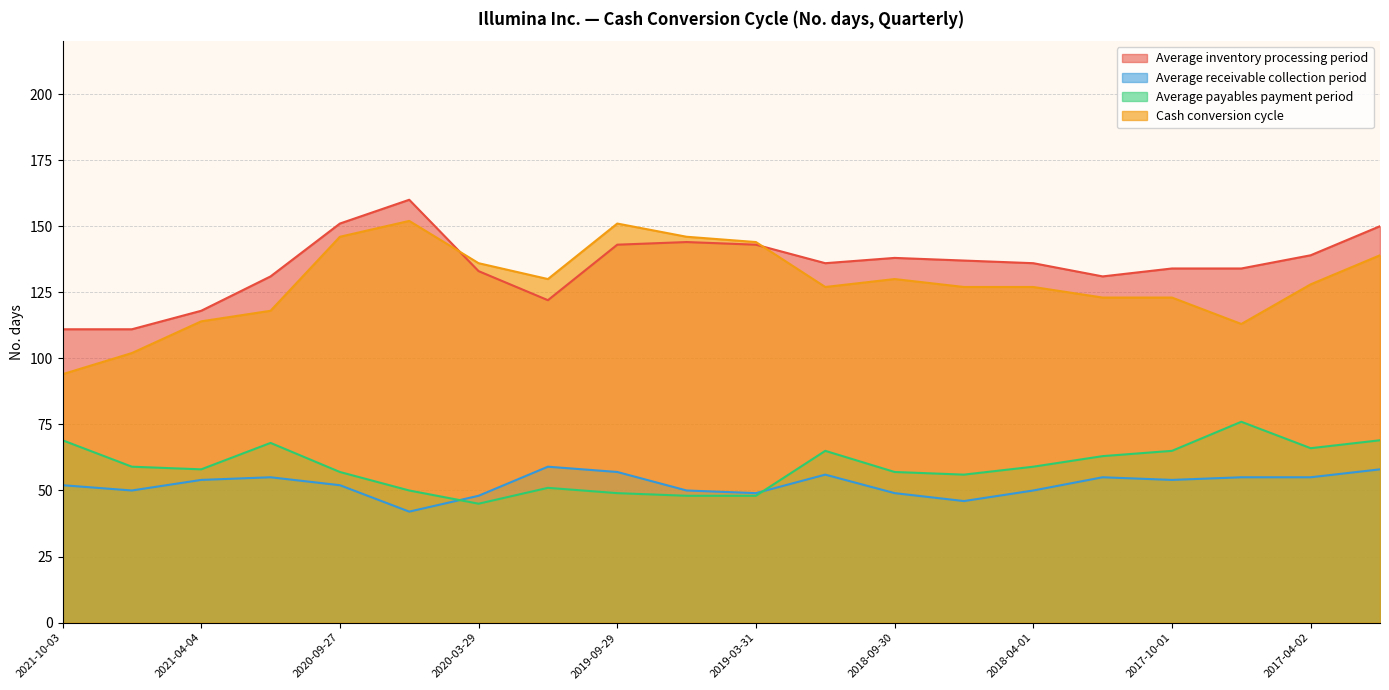

What is the value of the Cash conversion cycle point at the 4th from the left?

118